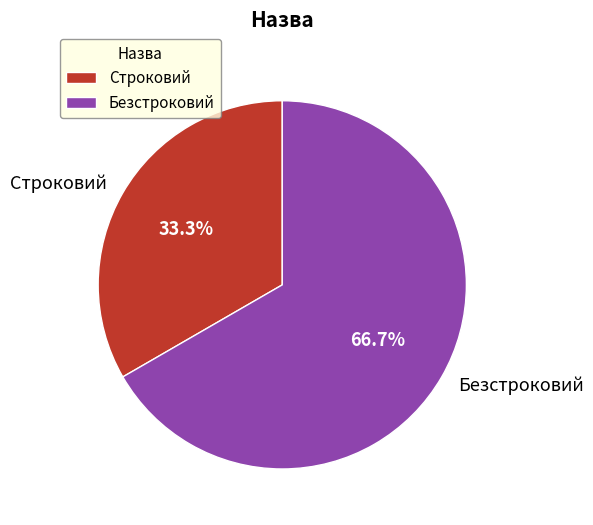

What is the ratio of the value at Строковий to the value at Безстроковий?

0.5